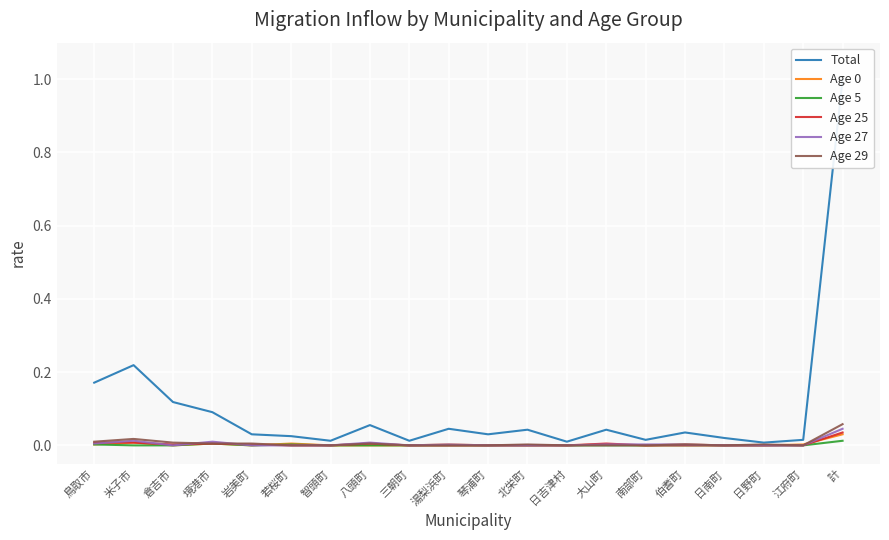

In Age 29, how many points are higher than both neighbors (excluding endpoints)?

5